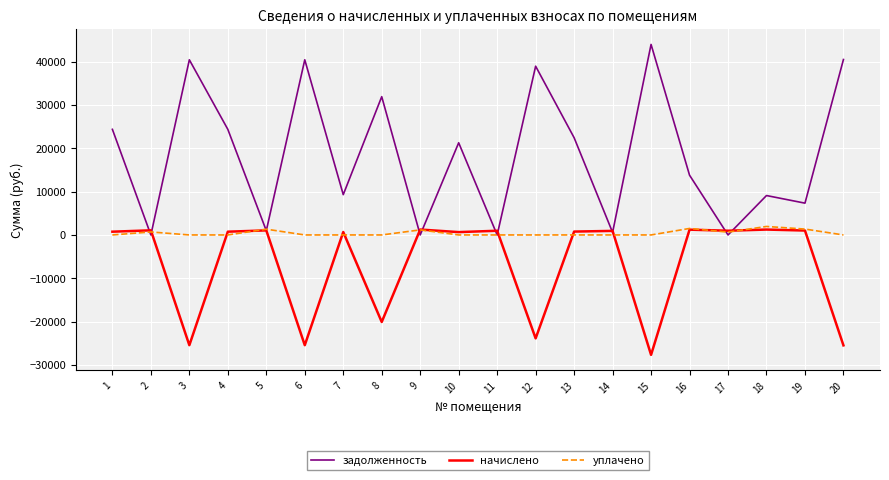

At how many categories does at least one series exceed 12278?

11